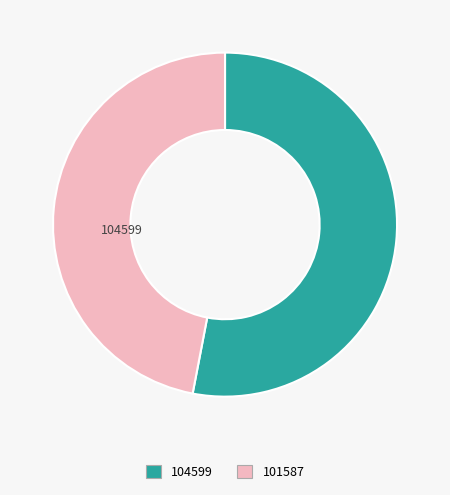

Is 101587 the majority of the pie?

No